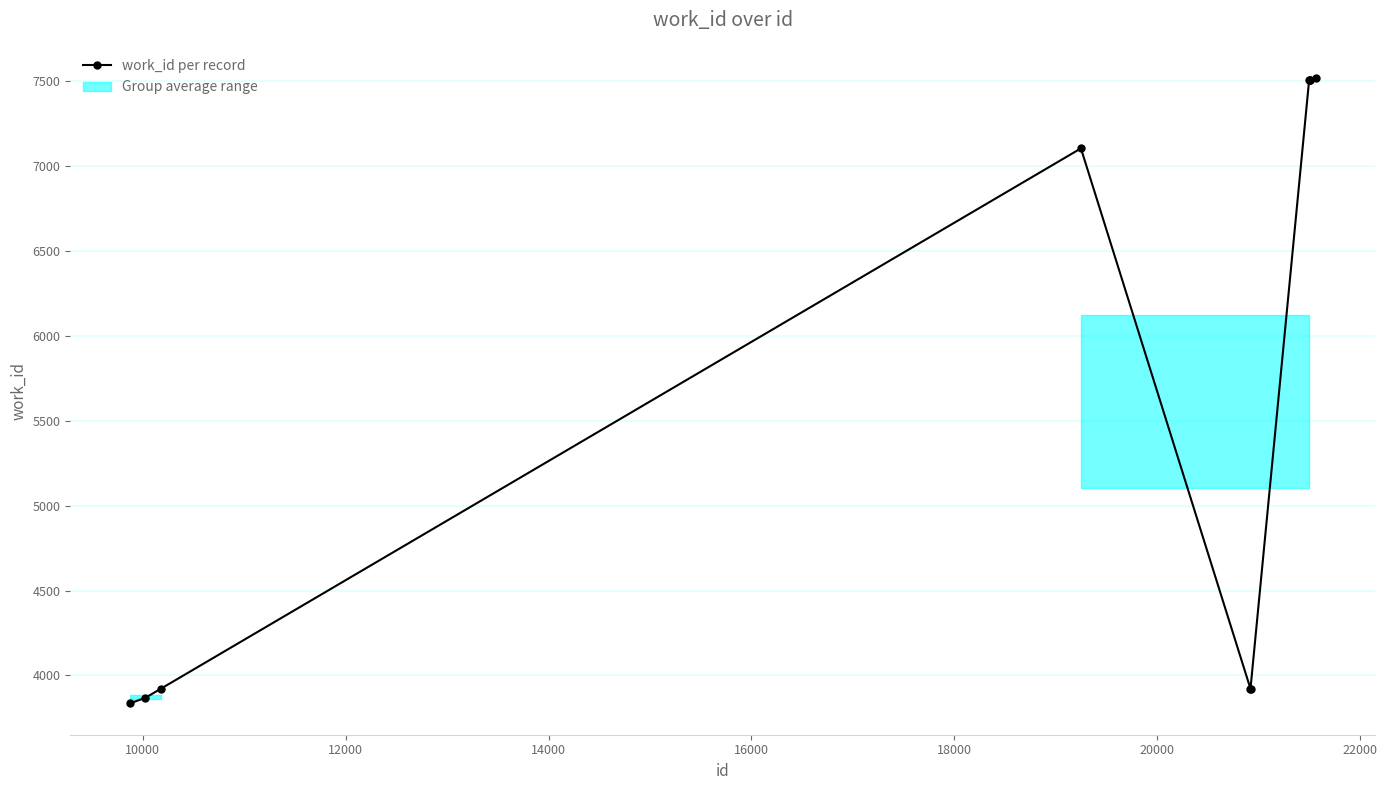

What is the value of the 4th point from the left?

7105